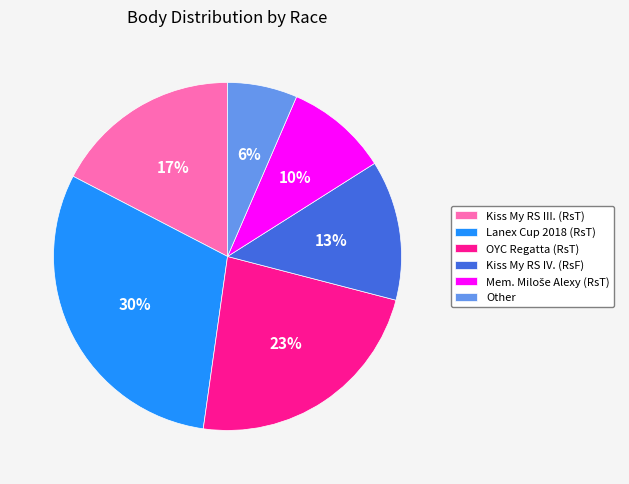

Which slice is the smallest?

Other